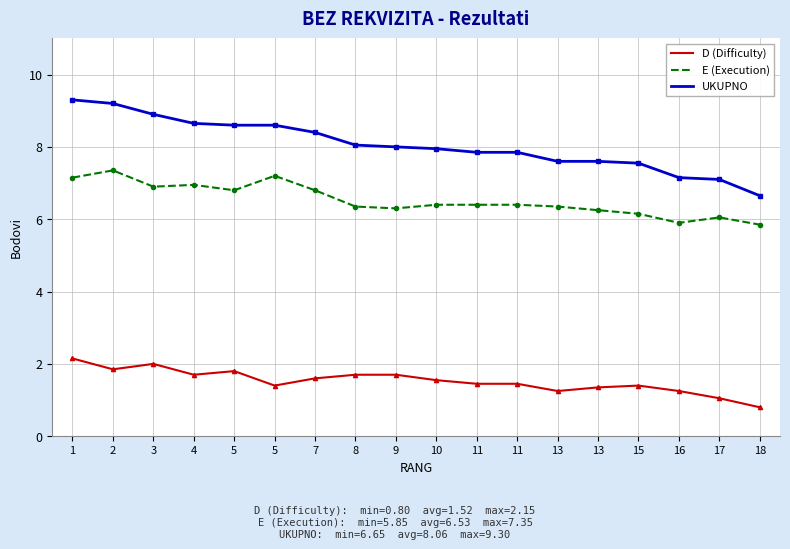

How many interior local peaks does the E (Execution) series have?

4